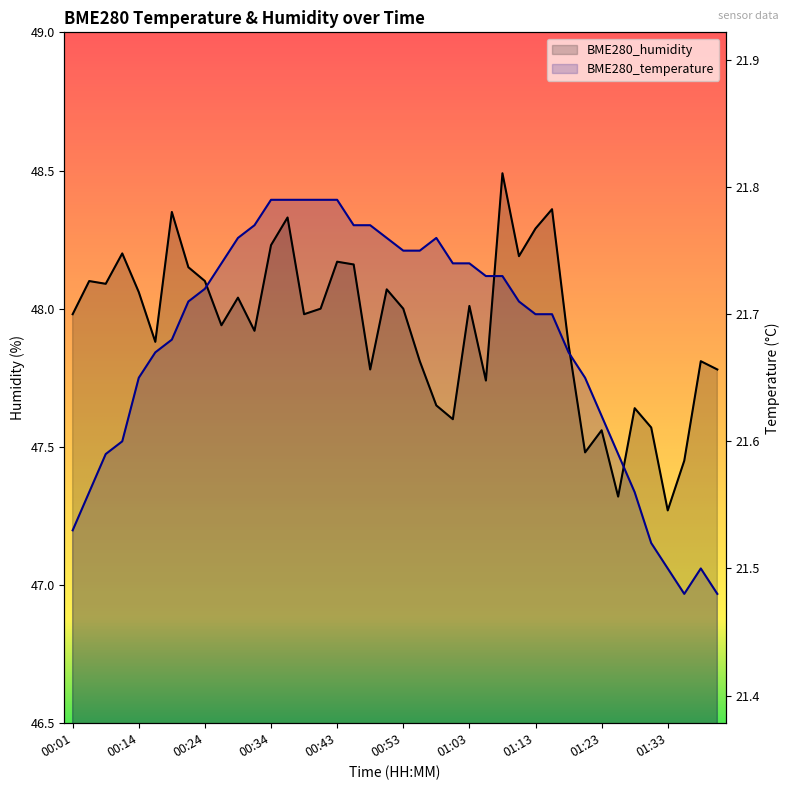

What is the sum of the BME280_temperature values at 00:34 and 00:21?

96.4